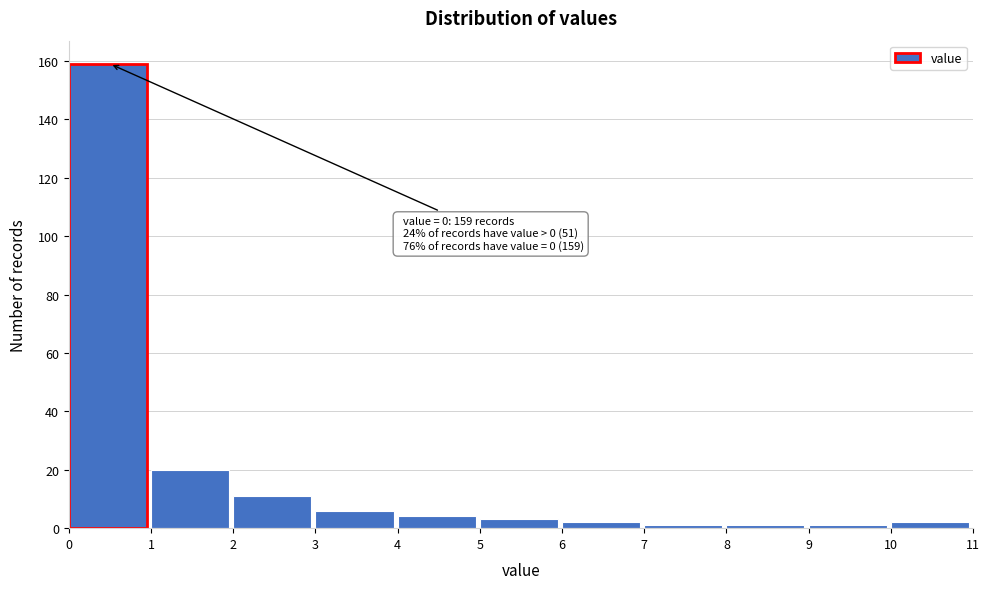

Which range on the x-axis has the tallest bar?

0 to 1